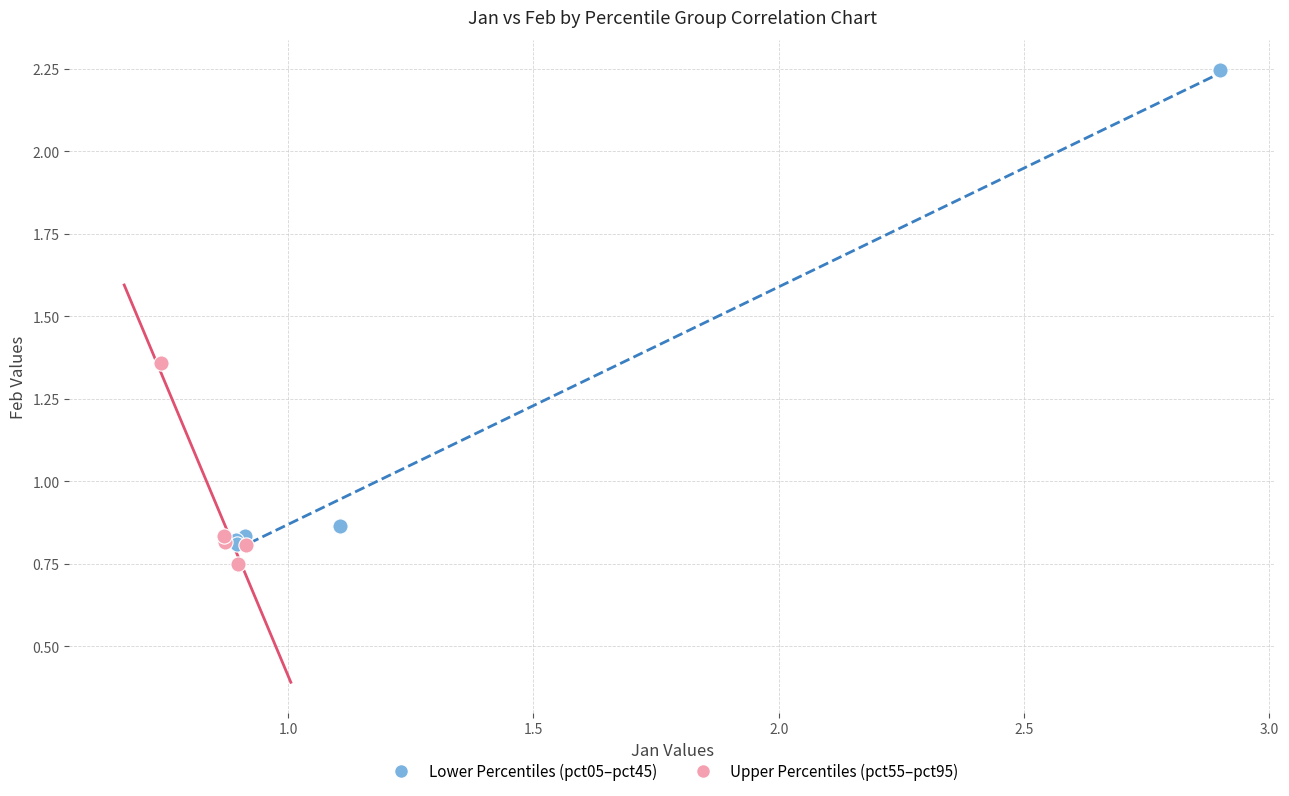

What are all the series names shown in the legend?

Lower Percentiles (pct05–pct45), Upper Percentiles (pct55–pct95)